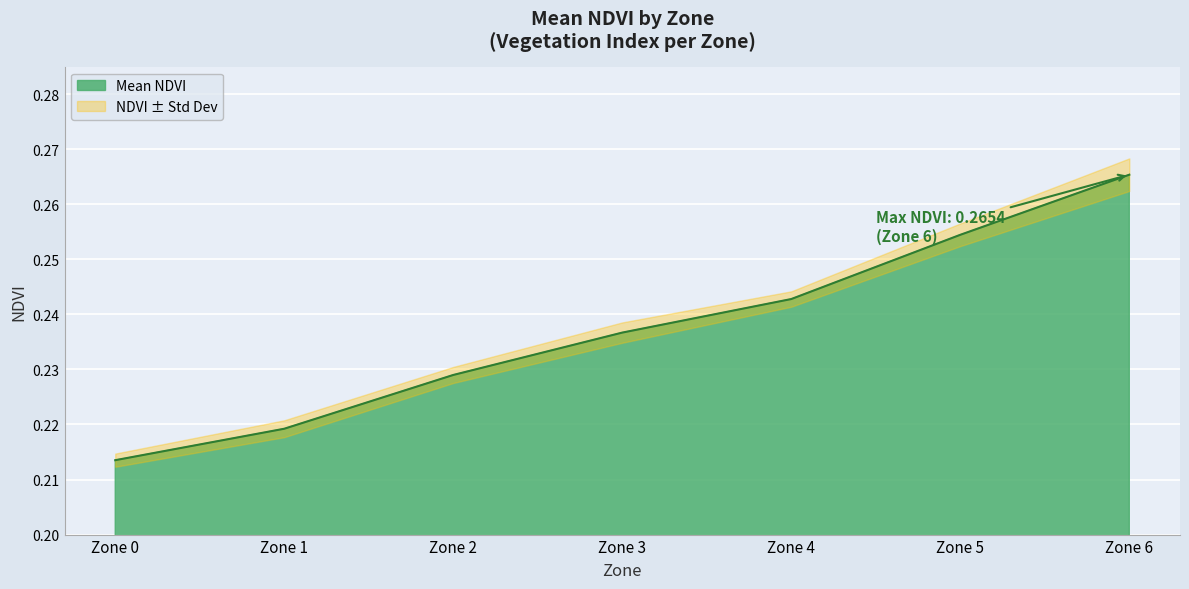

What is the minimum value shown in the chart?

0.2